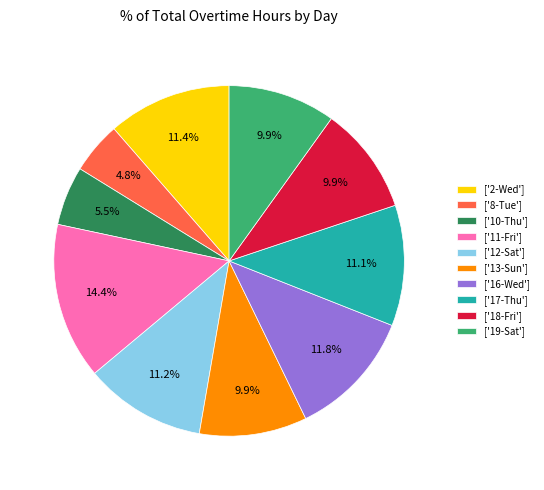

What is the ratio of the value at ['13-Sun'] to the value at ['2-Wed']?

0.9